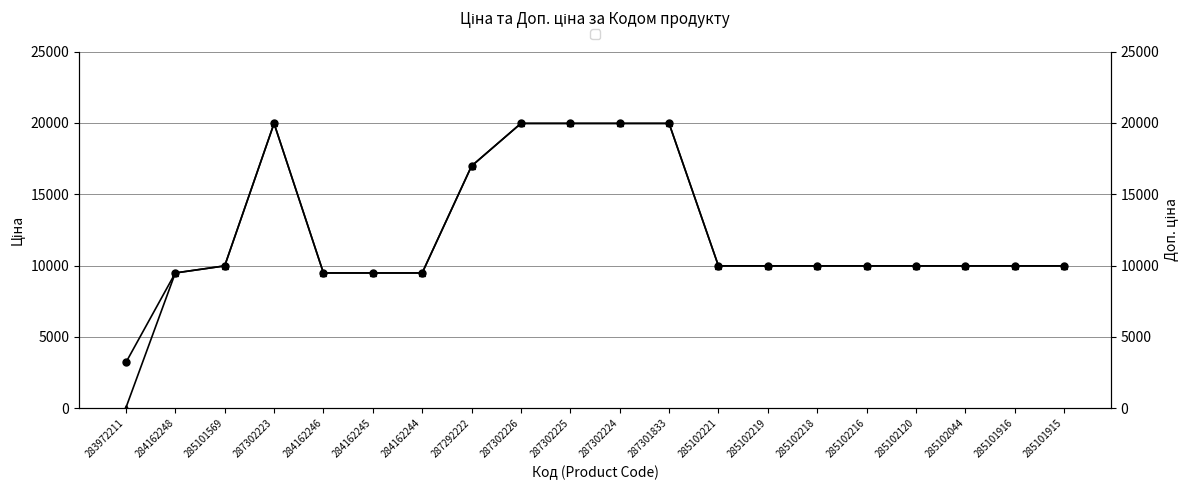

How many lines are shown in the chart?

2